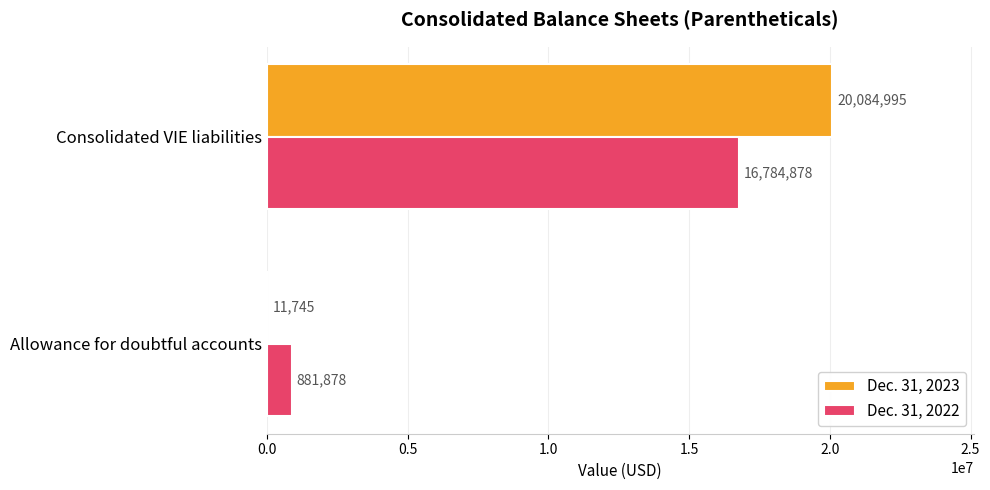

What is the sum of the Dec. 31, 2023 values at Consolidated VIE liabilities and Allowance for doubtful accounts?

20096740